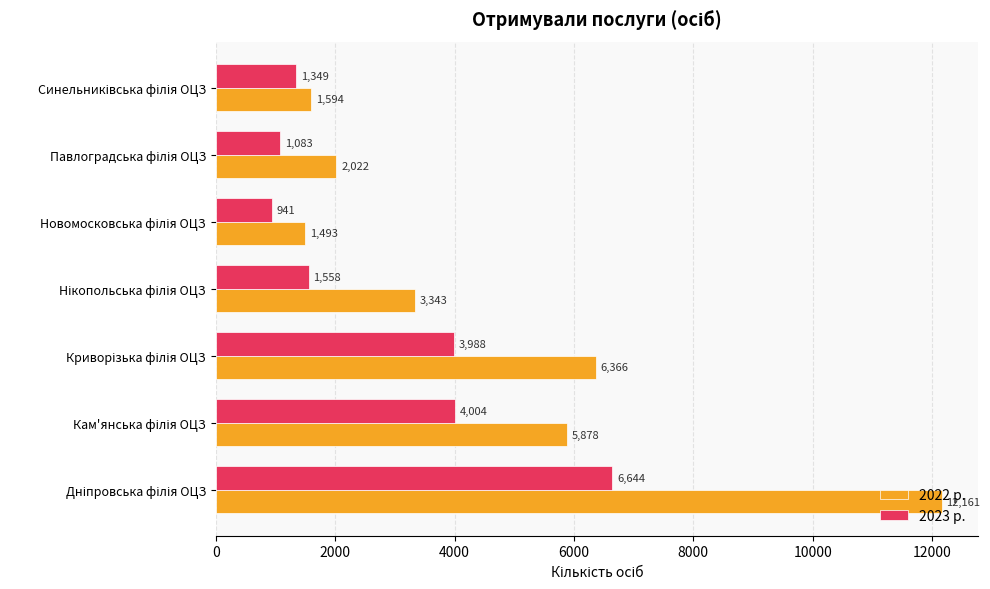

What is the minimum value shown in the chart?

941